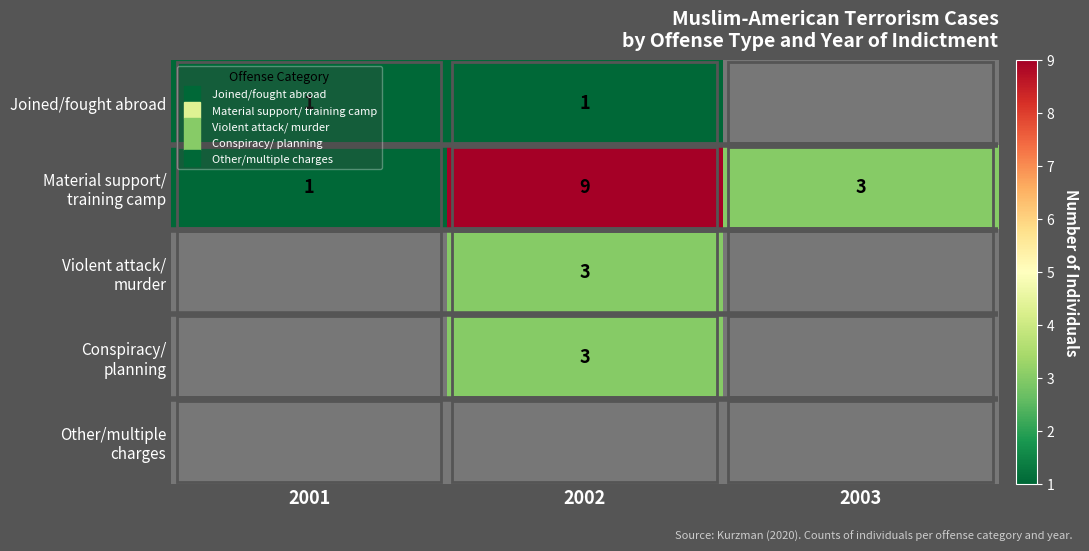

Between 2001 and 2002, which is larger?

2001